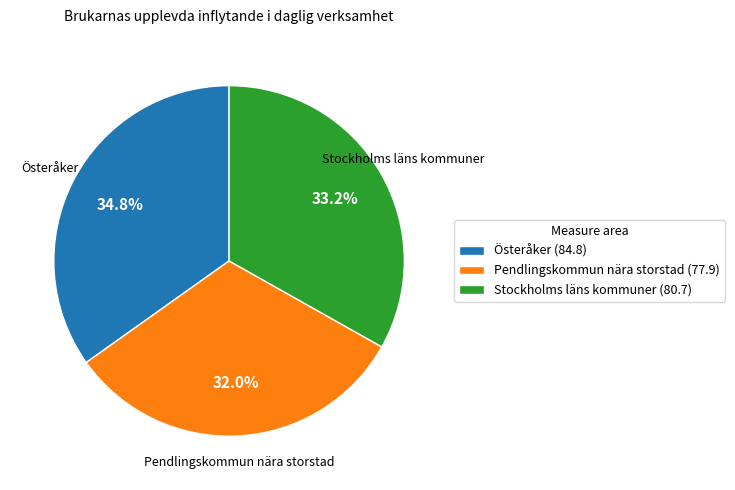

Approximately how many times larger is the value at Pendlingskommun nära storstad compared to Österåker?

0.9